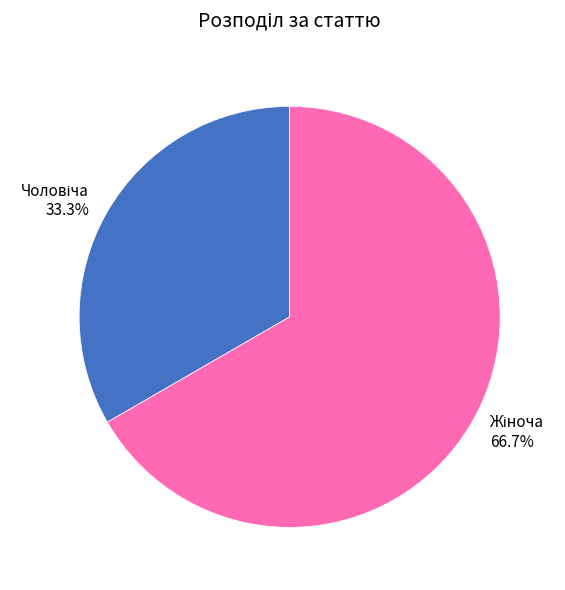

Is there a majority slice in this chart?

Yes